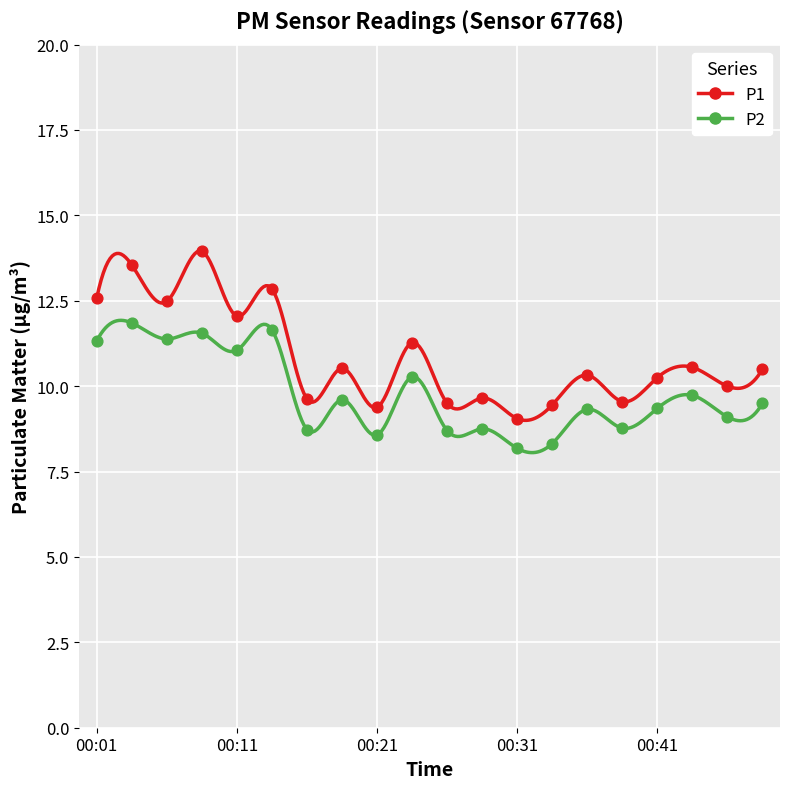

Which series has the largest total across all categories?

P1